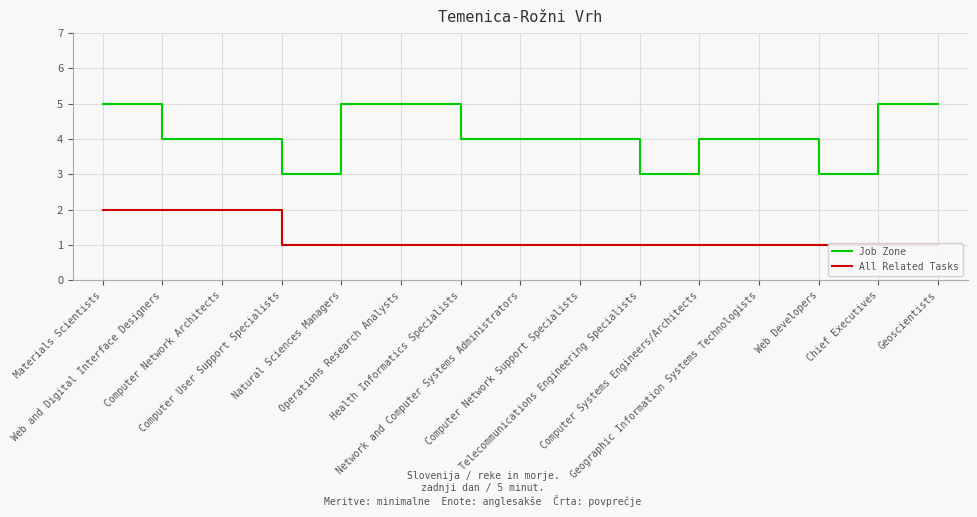

Which has a higher value, Web Developers or Operations Research Analysts?

Operations Research Analysts